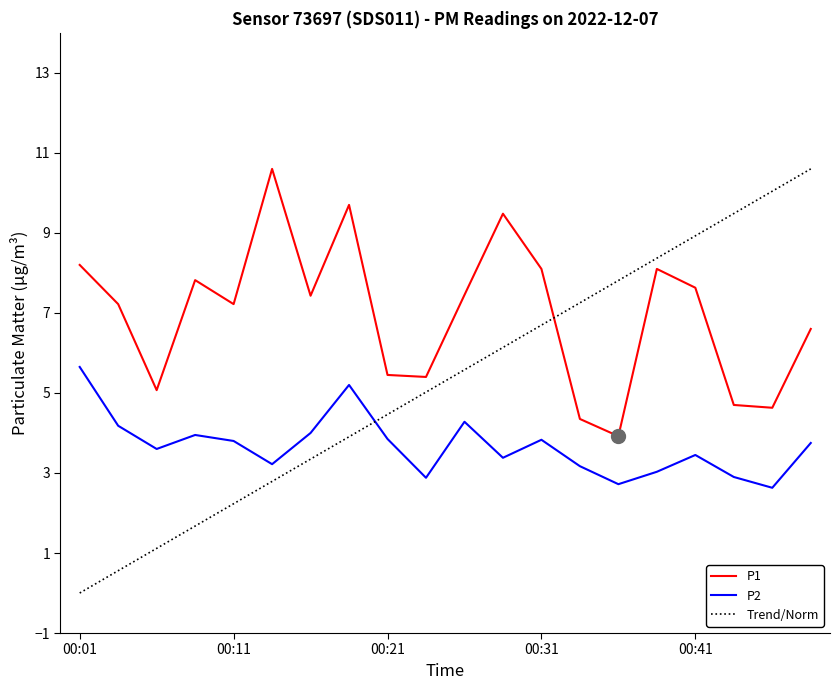

Is this an area chart (filled region under the line)?

No